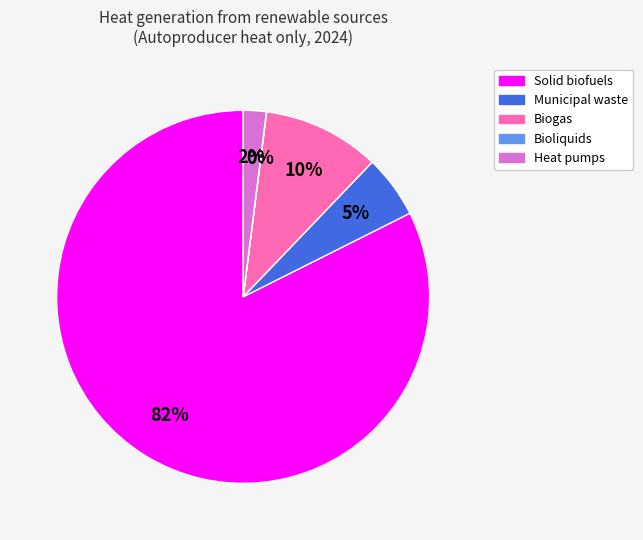

To the nearest percent, what is the difference between the Municipal waste and Biogas slice percentages?

5%